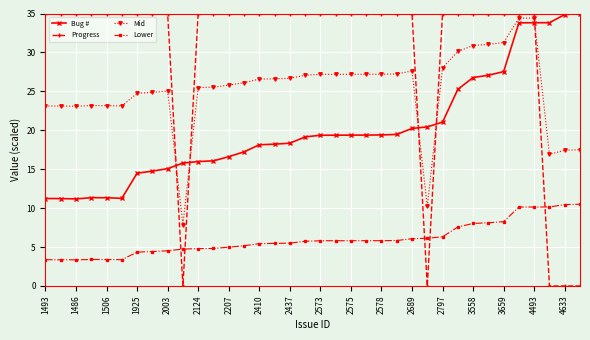

How many intersections are there between Mid and Bug #?

5